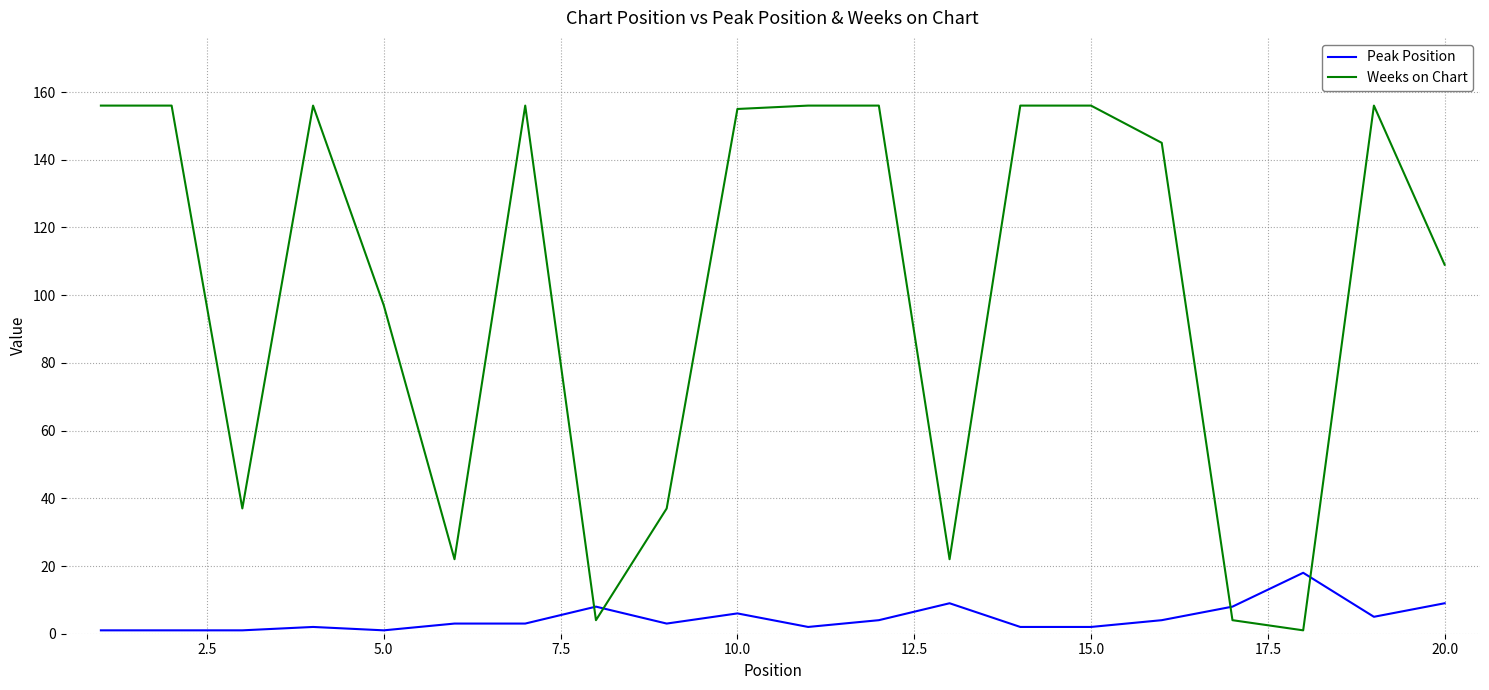

At how many categories does at least one series exceed 42?

13